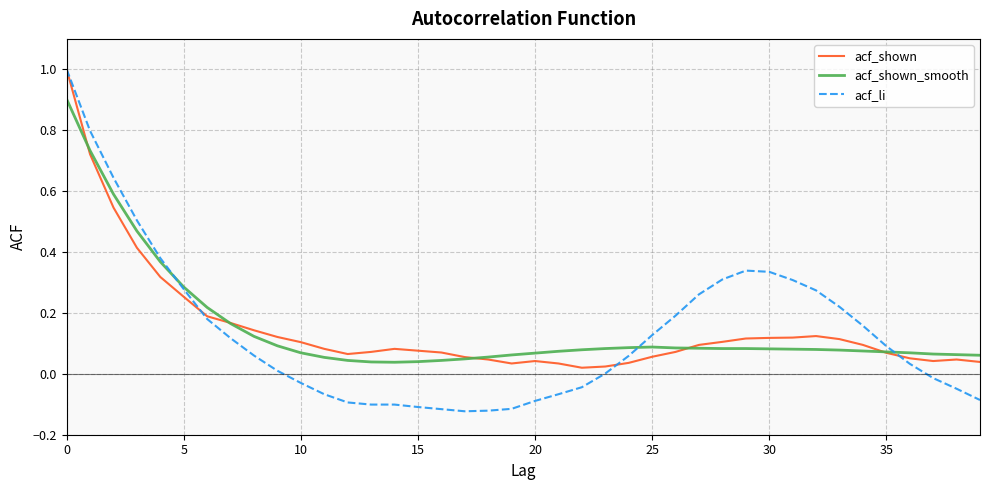

What is the maximum value for acf_shown_smooth?

0.9